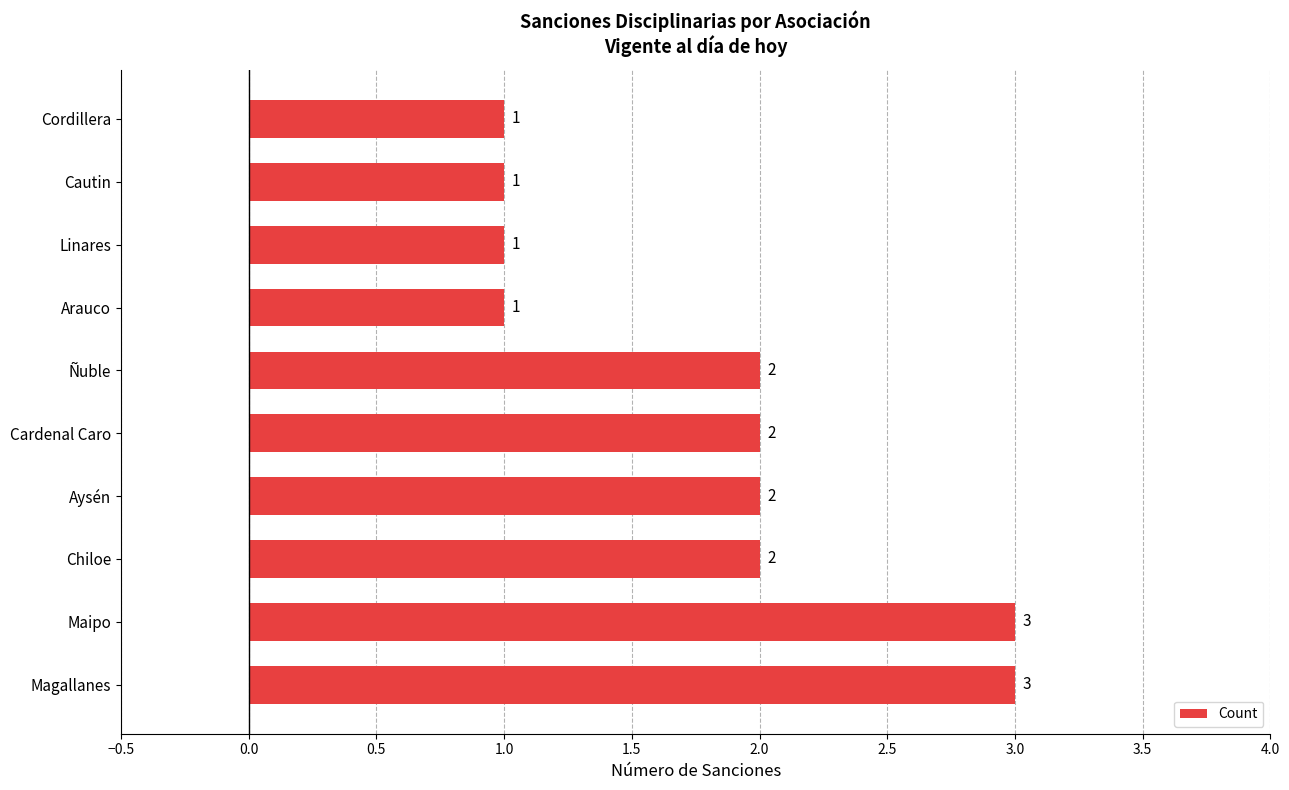

What is the ratio of the value at Maipo to the value at Cautin?

3.0